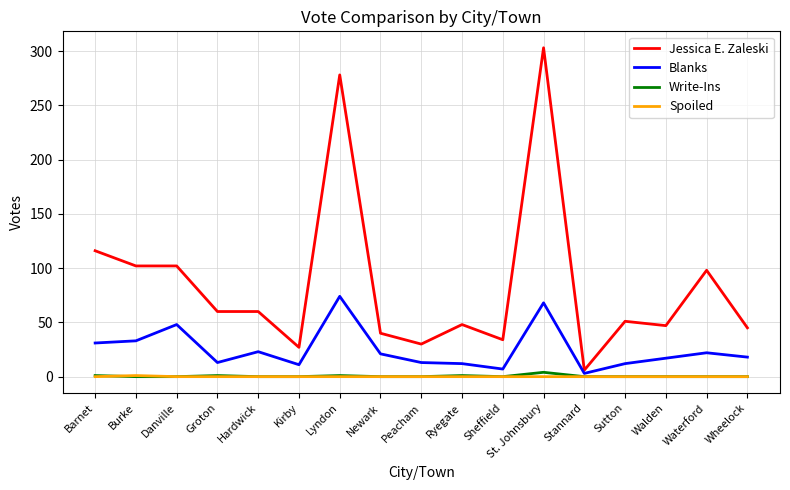

What is the total value across all series at Barnet?

148